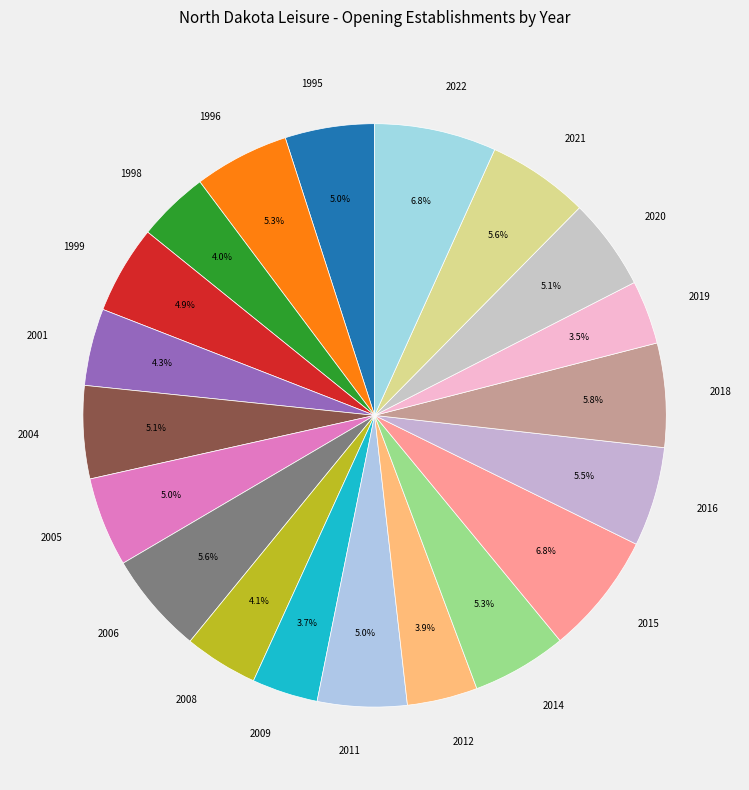

What is the ratio of the value at 2019 to the value at 2022?

0.5